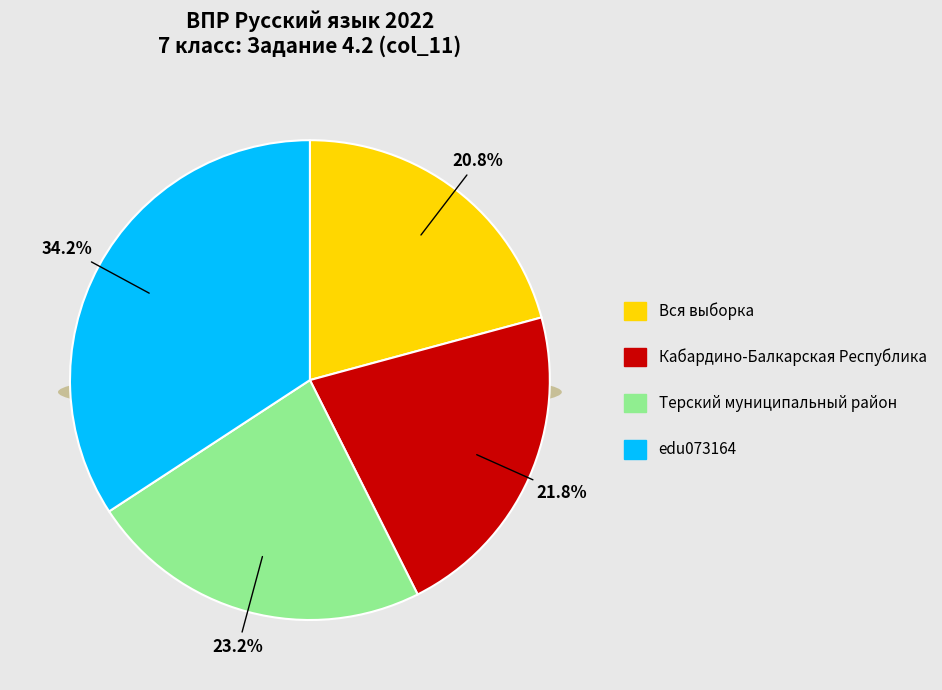

How many segments does this pie chart have?

4